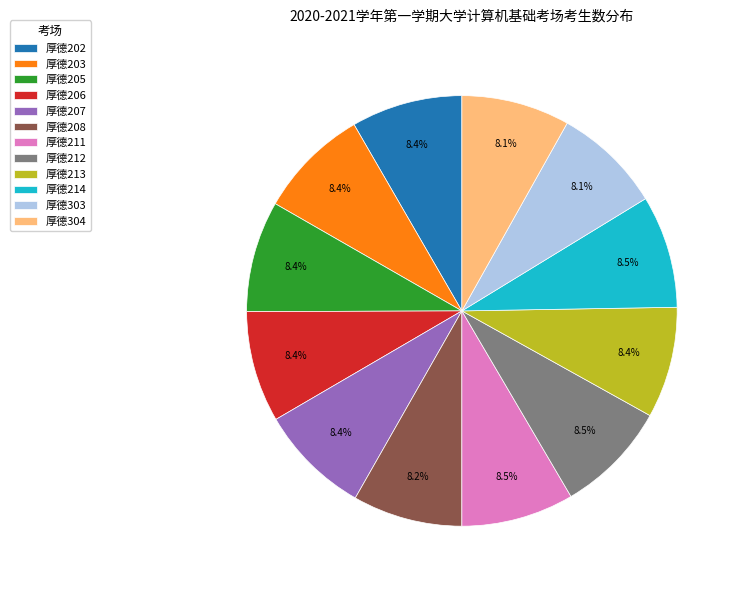

The 厚德304 slice represents 8% of the pie. True or false?

True